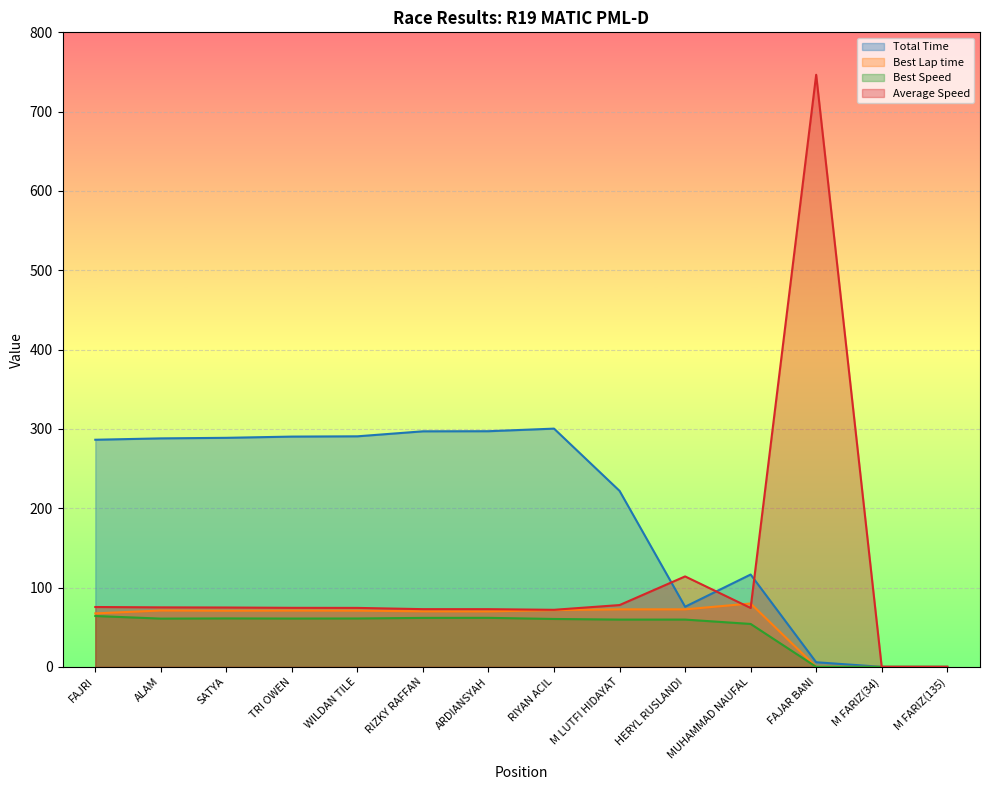

What is the average value of the Average Speed series?

114.6